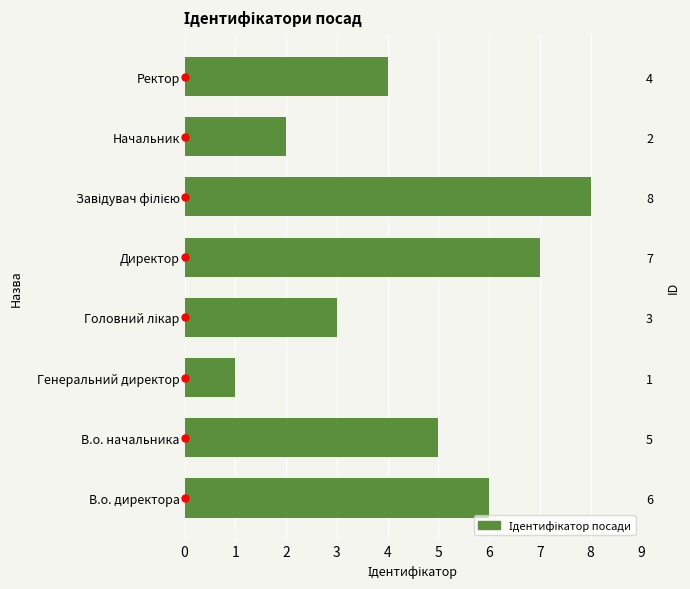

Reading left to right, transcribe all the data shown in this chart.

6	5	1	3	7	8	2	4